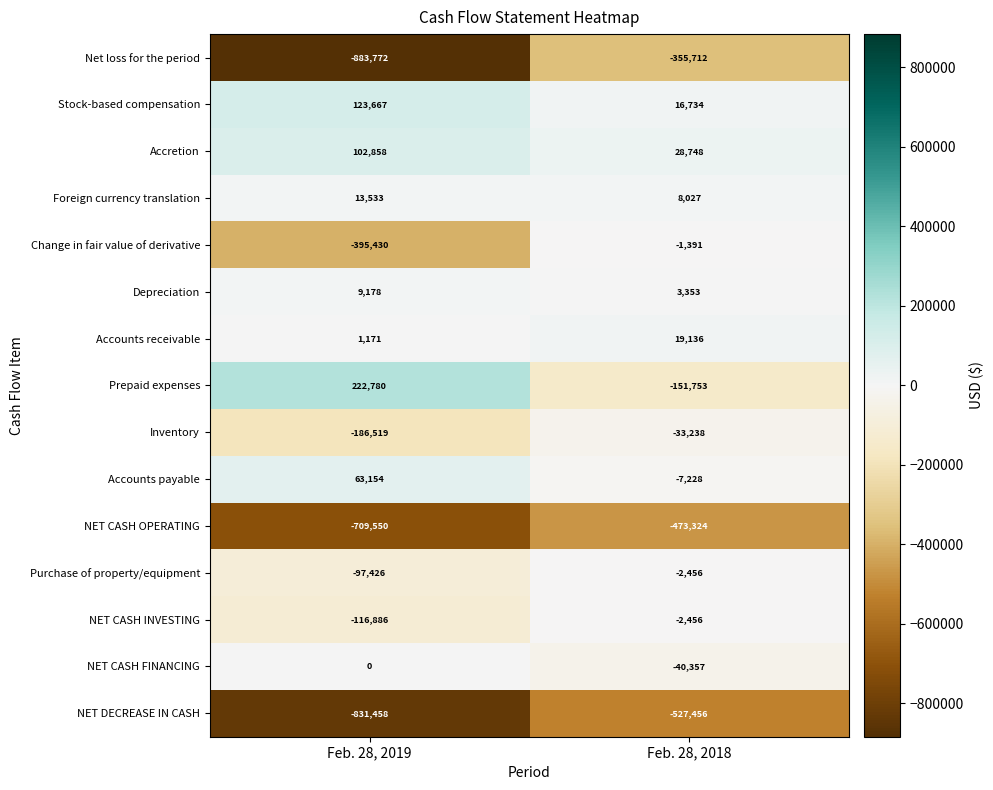

True or false: Foreign currency translation has a value of 8027 at Feb. 28, 2018.

True